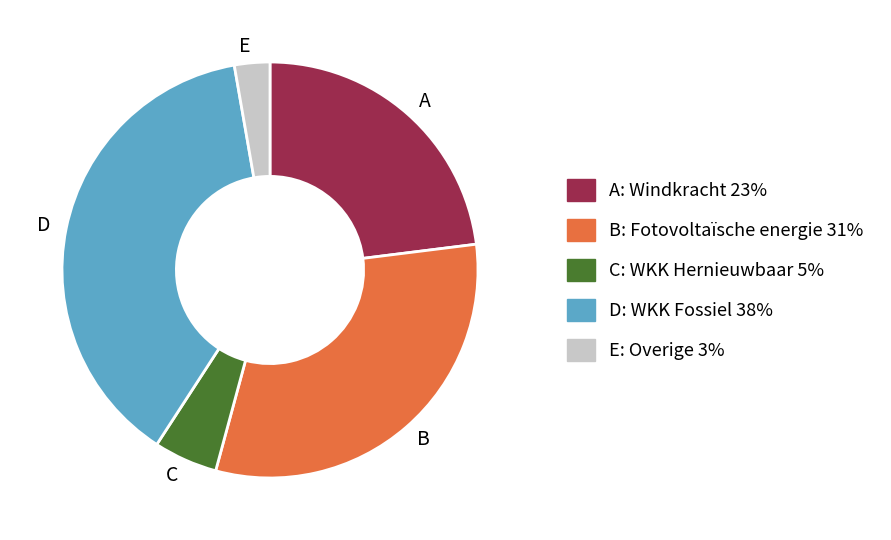

How many slices are in this pie chart?

5